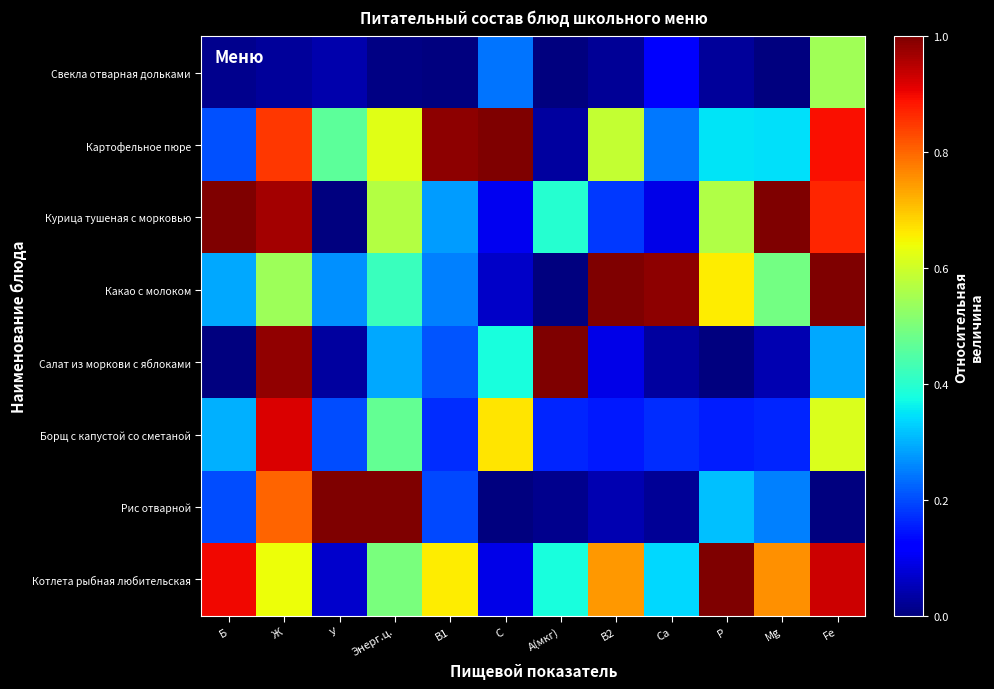

What is the spread (max minus min) of values at Ca?

1.0